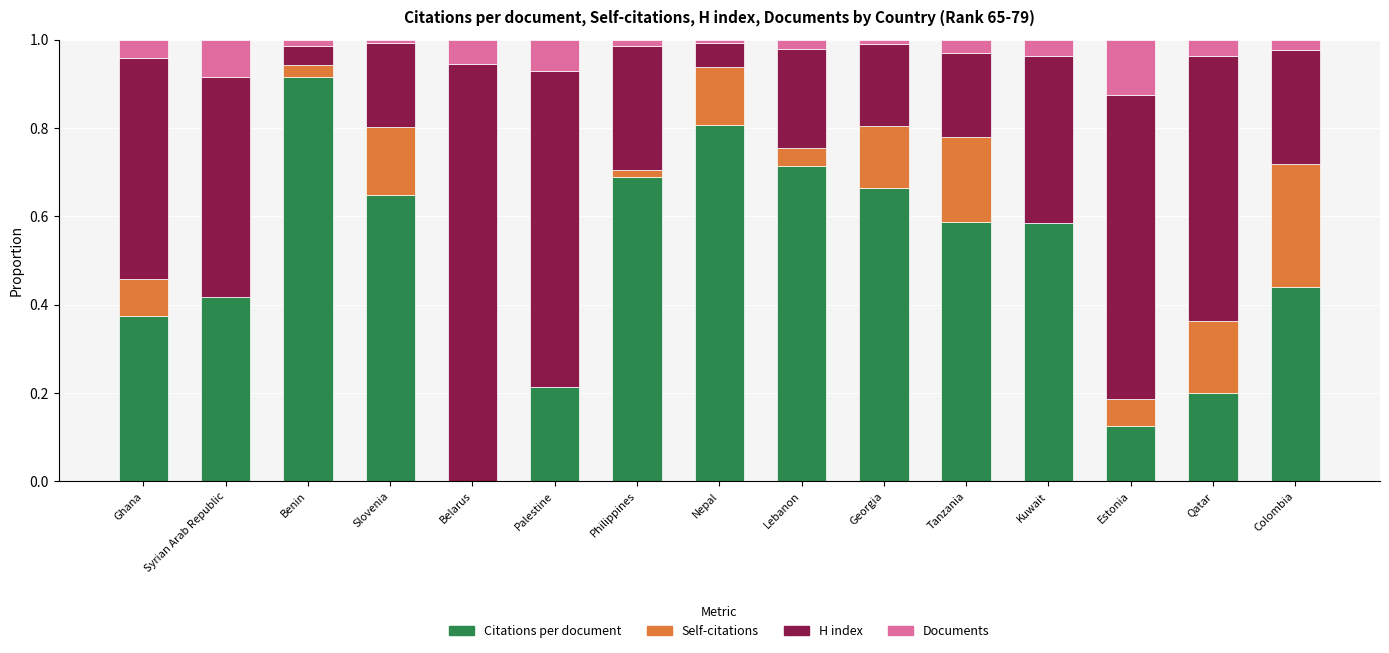

Which category has the highest value in the Citations per document series?

Benin